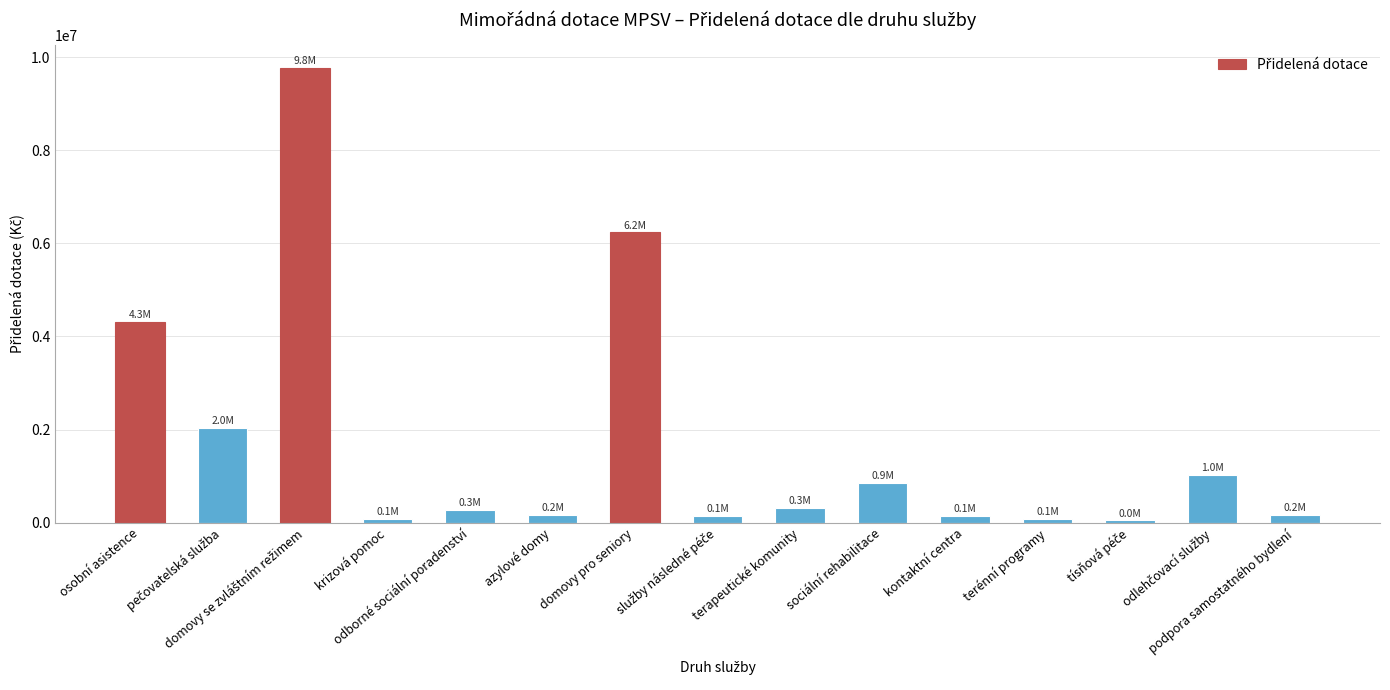

What is the difference between the maximum and minimum values?

9720222